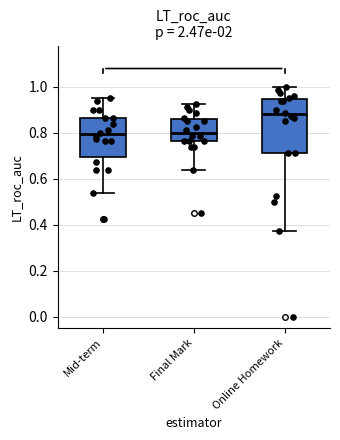

Where is the upper edge of the box for Online Homework on the y-axis? The values are not printed on the chart, so give them approximately, as read against the axis.

0.94